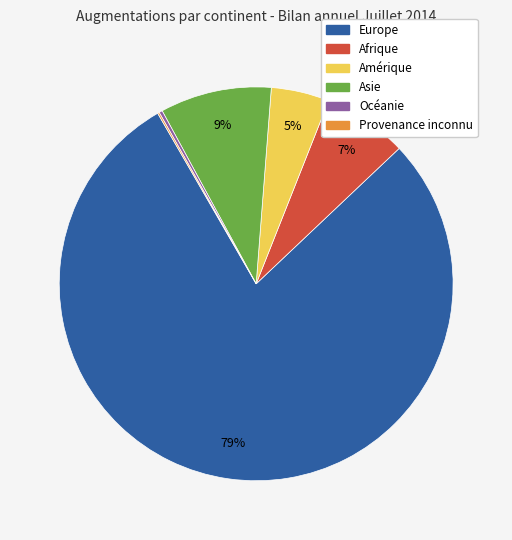

The Afrique slice represents 1% of the pie. True or false?

False